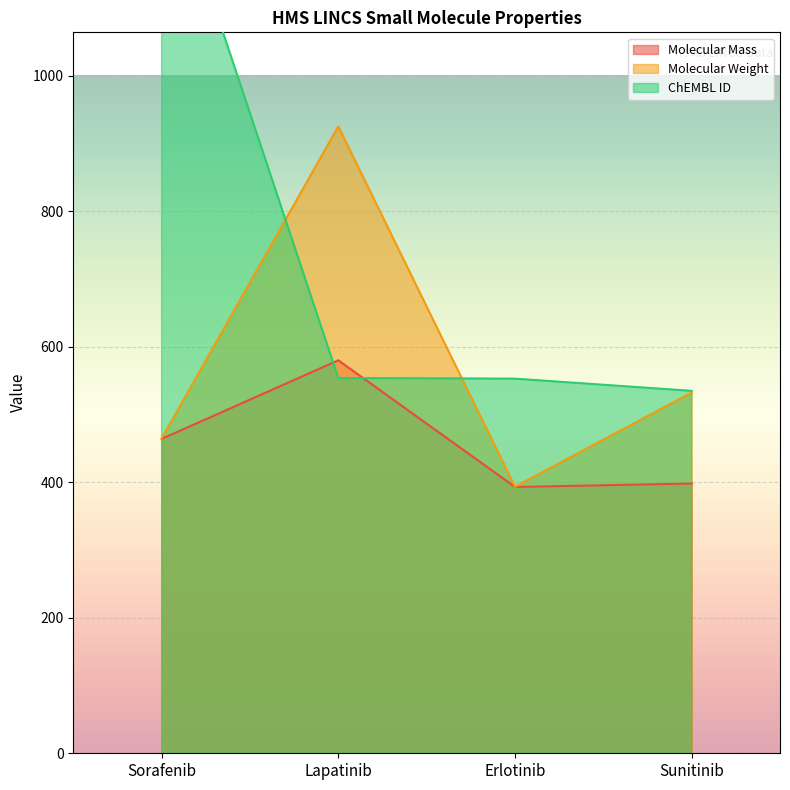

What is the difference between the second highest and minimum values in the Molecular Weight series?

139.1